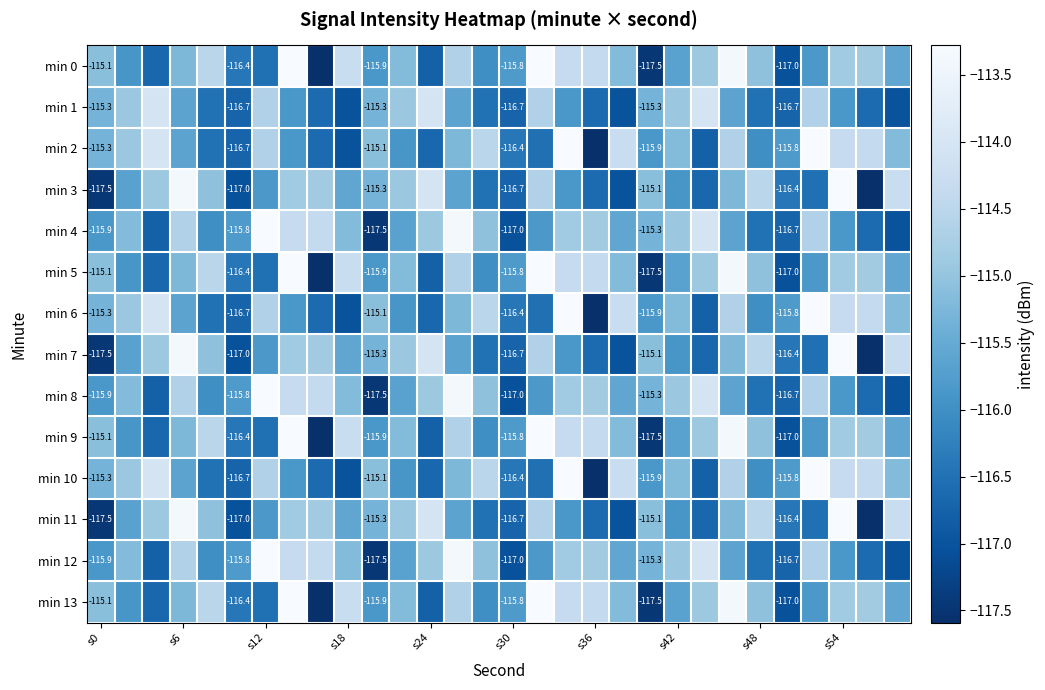

What is the difference between the maximum and minimum values in the min 8 series?

4.2